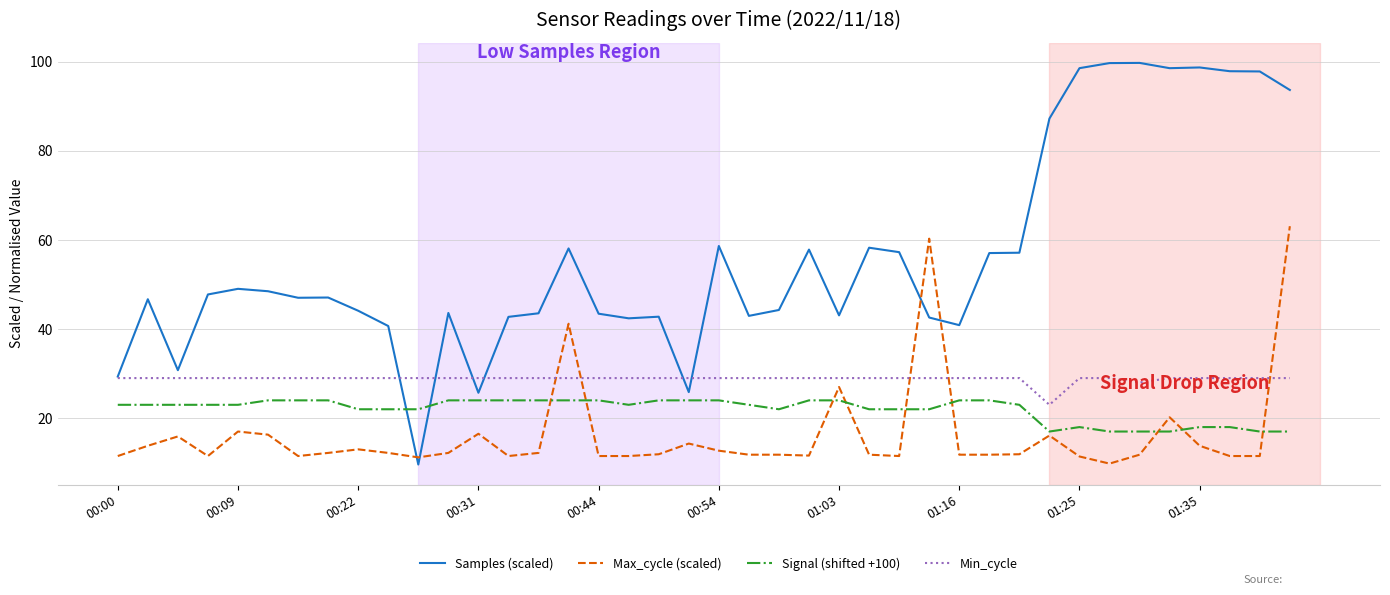

How many times do Samples (scaled) and Signal (shifted +100) cross each other?

2